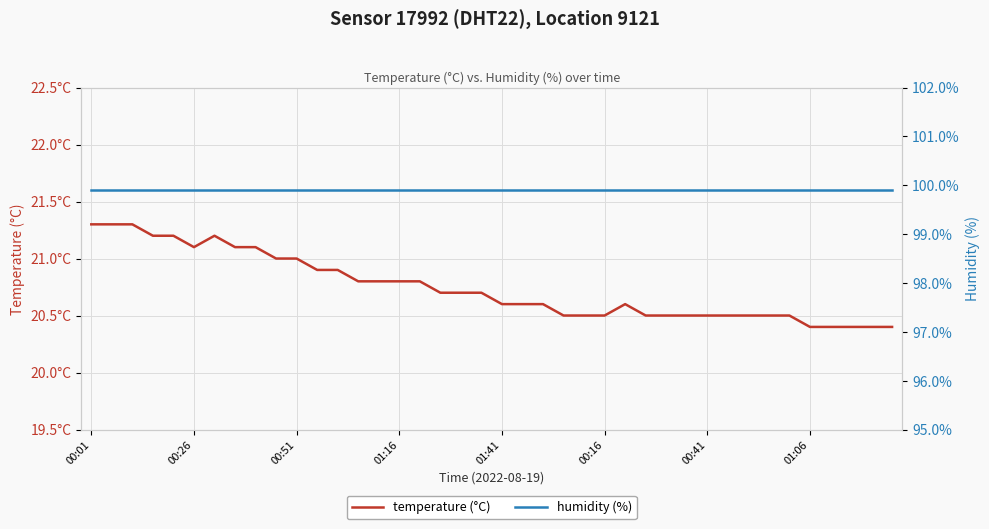

Which series has the widest spread of values?

temperature (°C)